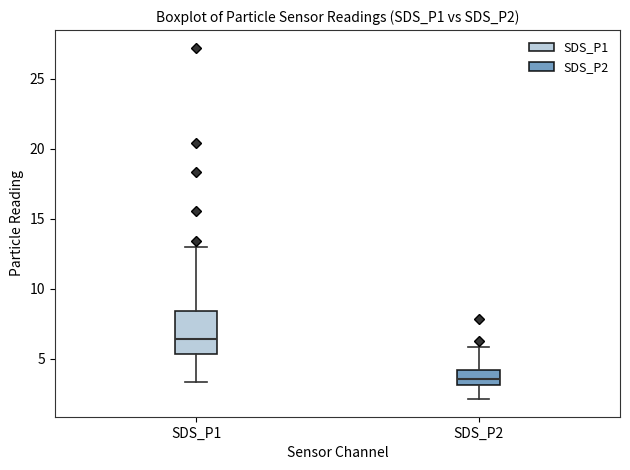

Which box's median line is the lowest?

SDS_P2